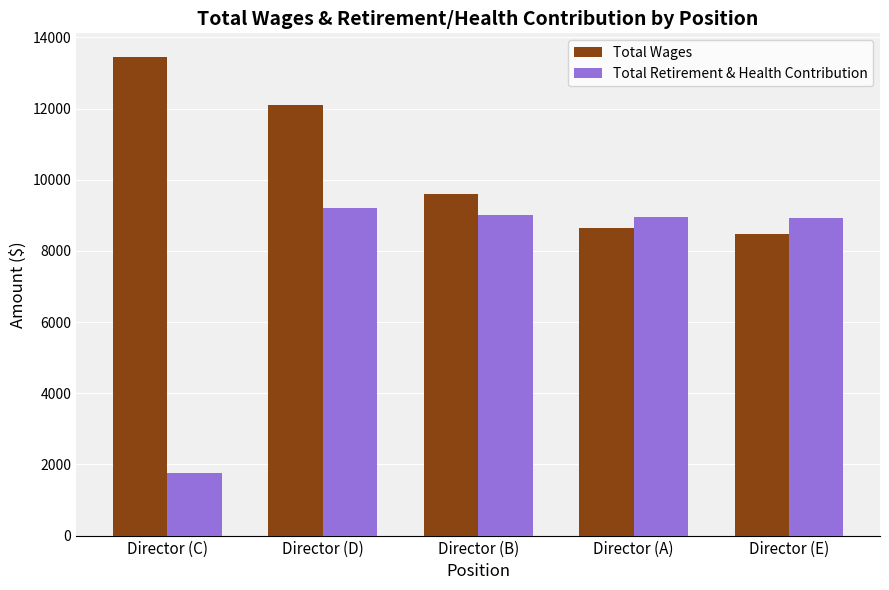

Where does the Total Wages series first go above 9600?

Director (C)